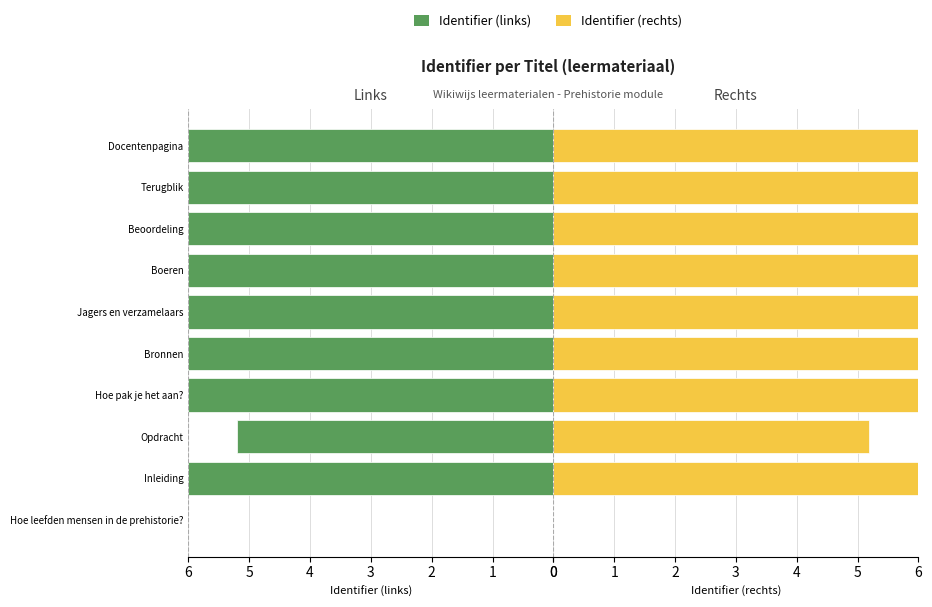

What value does the Identifier (links) series have at Boeren?

6.0